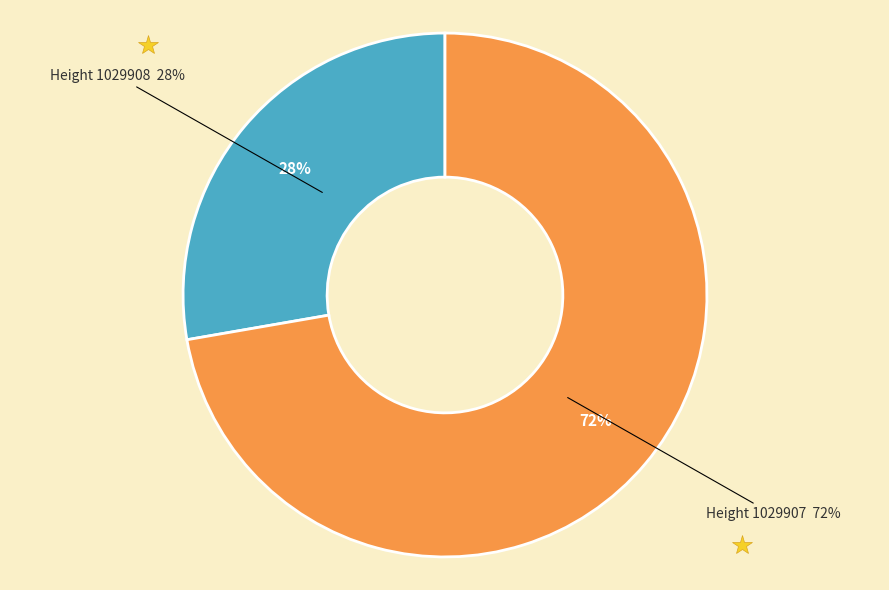

What percentage do 1029907 and 1029908 together represent?

100.0%